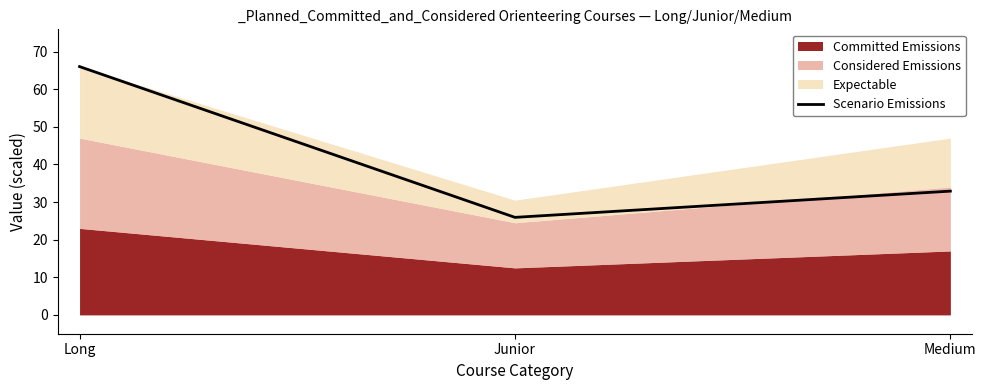

What is the difference between the maximum and minimum values?

40.1